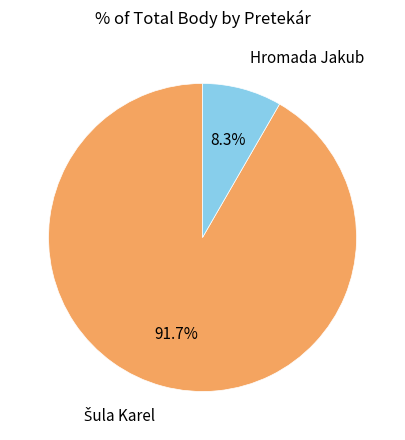

Is there a majority slice in this chart?

Yes